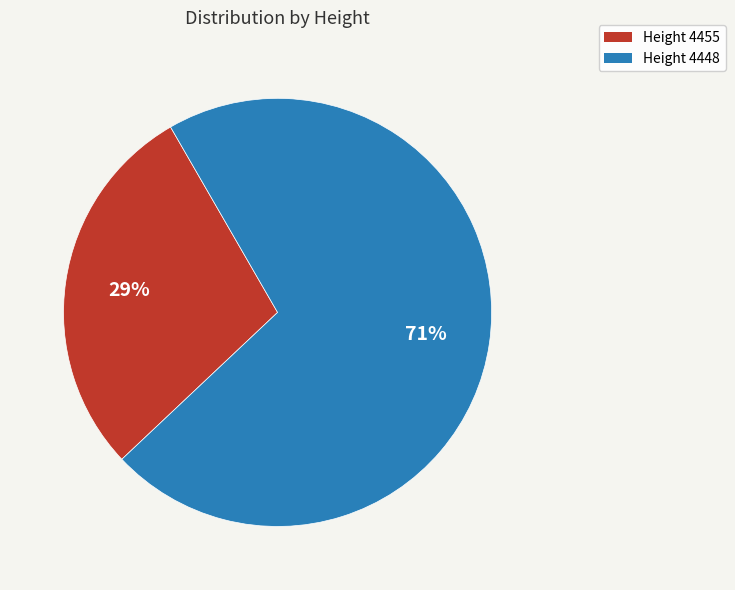

Which slice is the smallest?

Height 4455